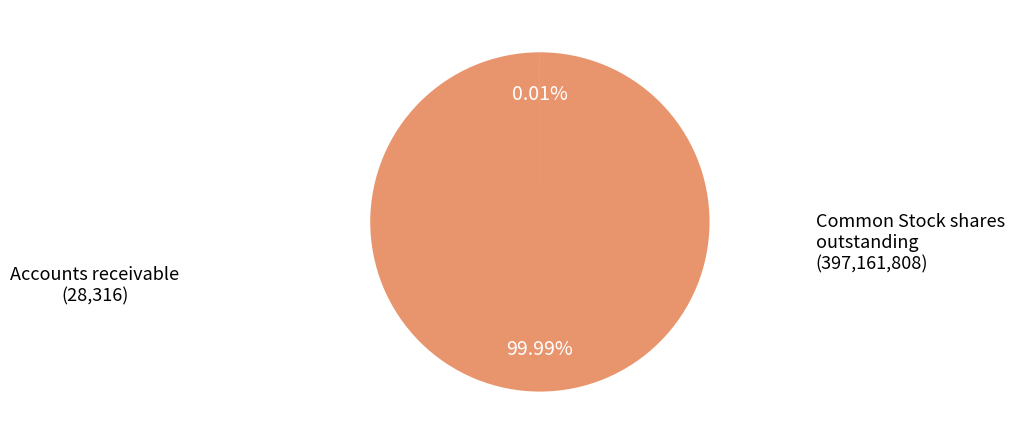

Does any single category account for the majority?

Yes